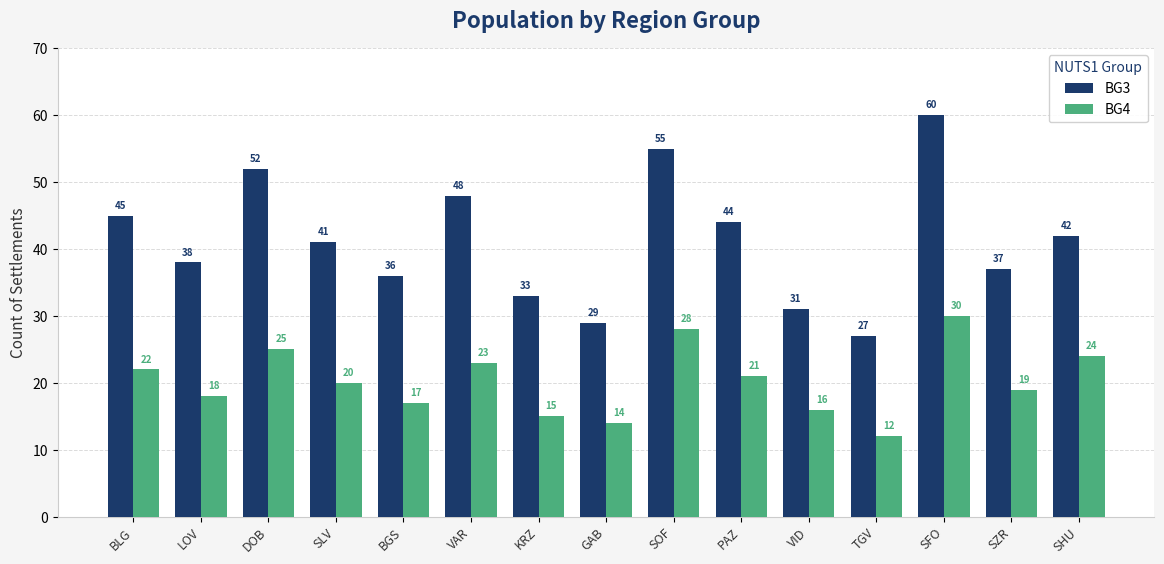

What position from the left is VID?

11